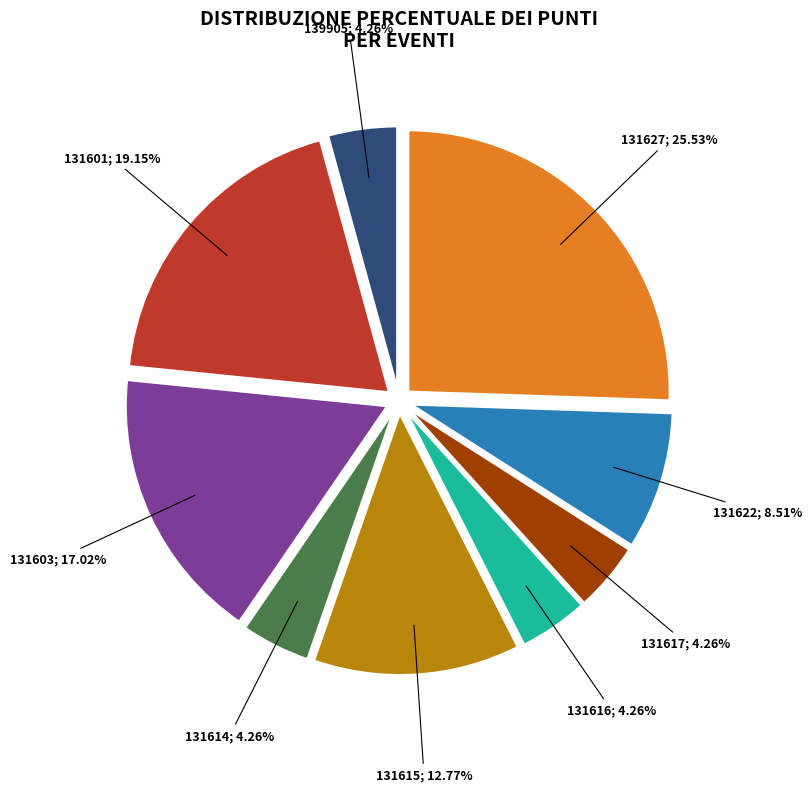

Is there a majority slice in this chart?

No